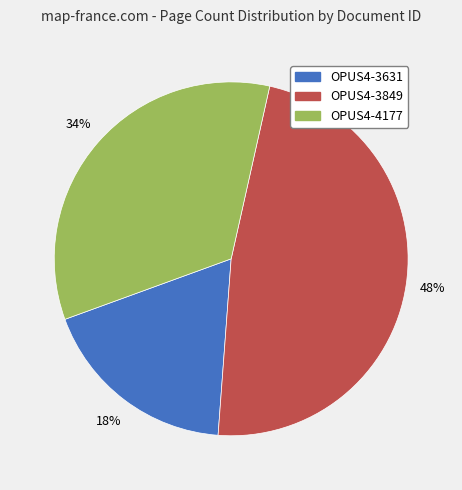

Is the sum of OPUS4-3631 and OPUS4-3849 greater than half?

Yes